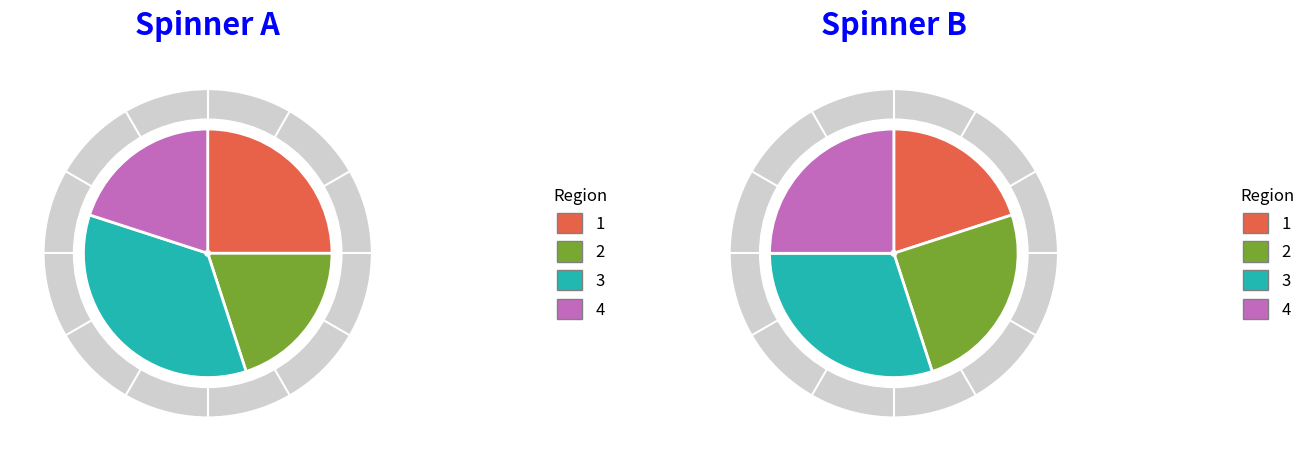

Count the number of slices in the pie.

8